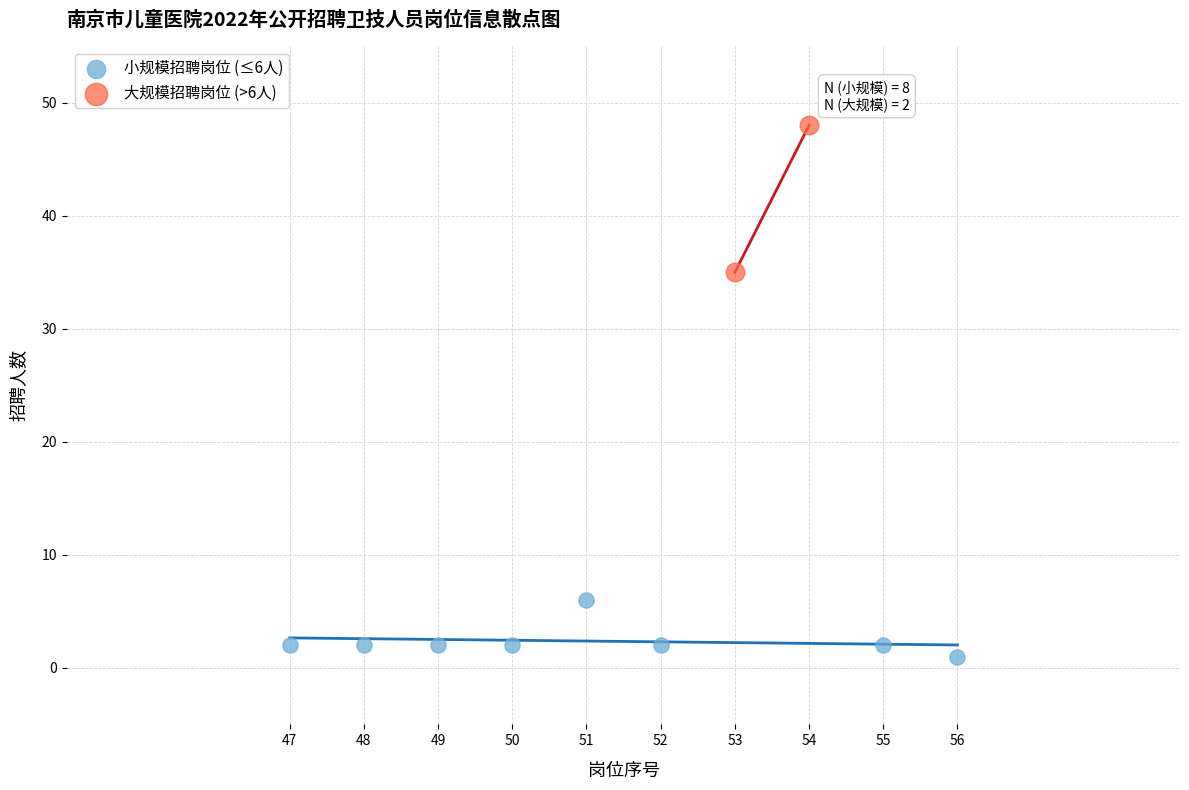

What are all the series names shown in the legend?

小规模招聘岗位 (≤6人), 大规模招聘岗位 (>6人)